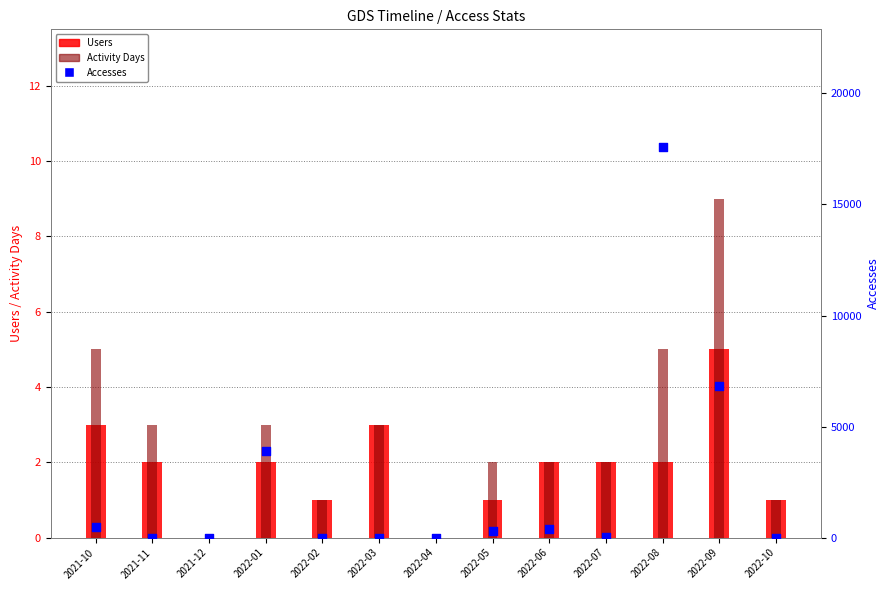

Is the value of Users at 2022-07 greater than the value of Activity Days at 2022-09?

No